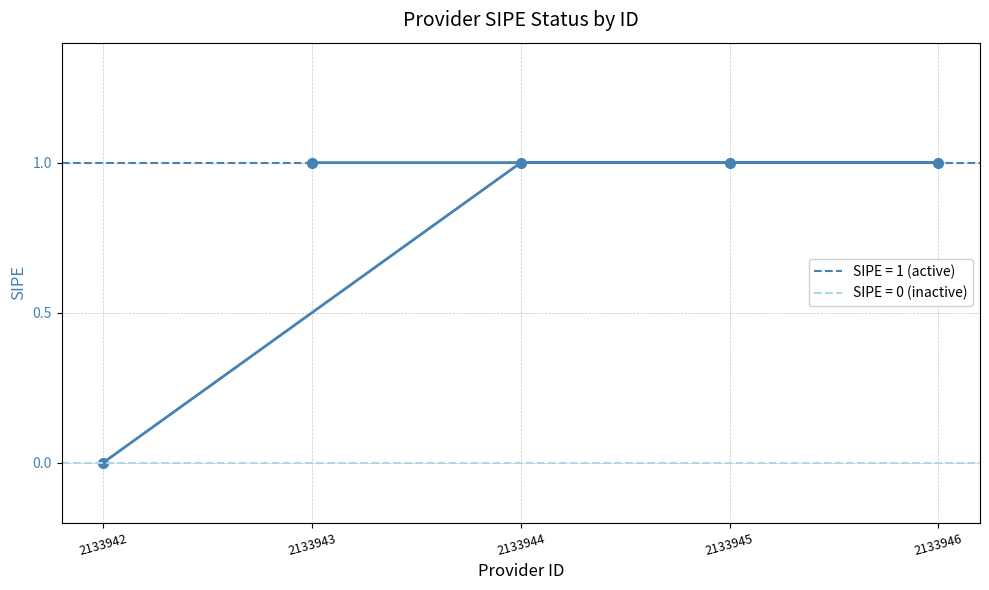

Reading left to right, list all the values displayed in this chart.

2133942=0	2133944=1	2133946=1	2133945=1	2133943=1